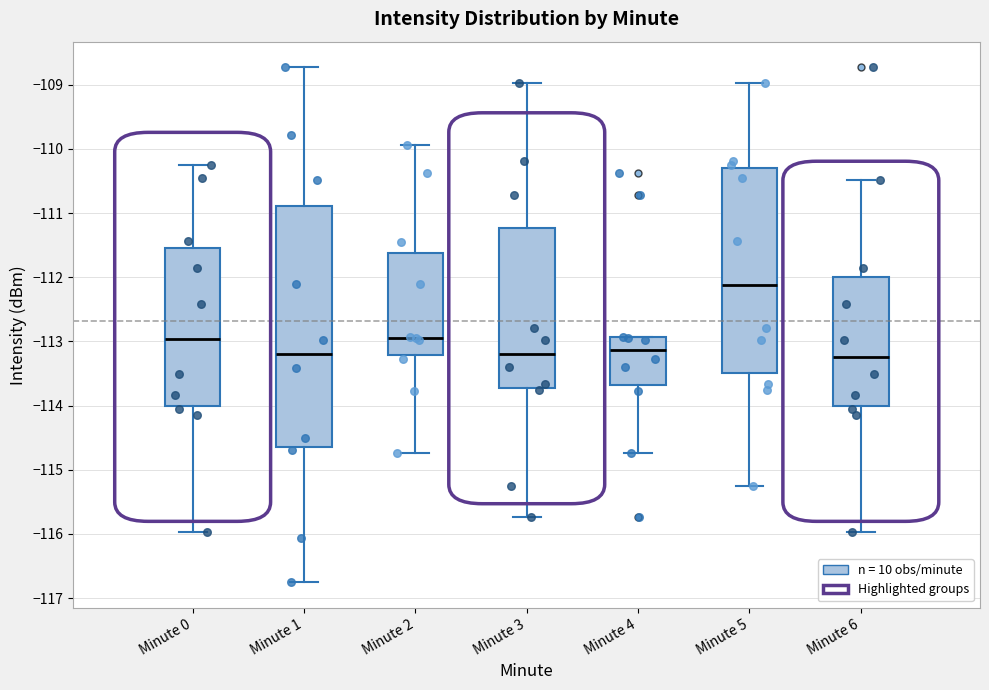

Reading left to right, read every box against the y-axis: the position of its median line, the range the box covers, and the ends of its whiskers. The values are not printed on the chart, so give them approximately, as read against the axis.

Minute 0: median -113.0, box -114.0 to -111.5, whiskers -116.0 to -110.2
Minute 1: median -113.2, box -114.6 to -110.9, whiskers -116.7 to -108.7
Minute 2: median -112.9, box -113.2 to -111.6, whiskers -114.7 to -109.9
Minute 3: median -113.2, box -113.7 to -111.2, whiskers -115.7 to -109.0
Minute 4: median -113.1, box -113.7 to -112.9, whiskers -114.7 to -112.9
Minute 5: median -112.1, box -113.5 to -110.3, whiskers -115.2 to -109.0
Minute 6: median -113.2, box -114.0 to -112.0, whiskers -116.0 to -110.5